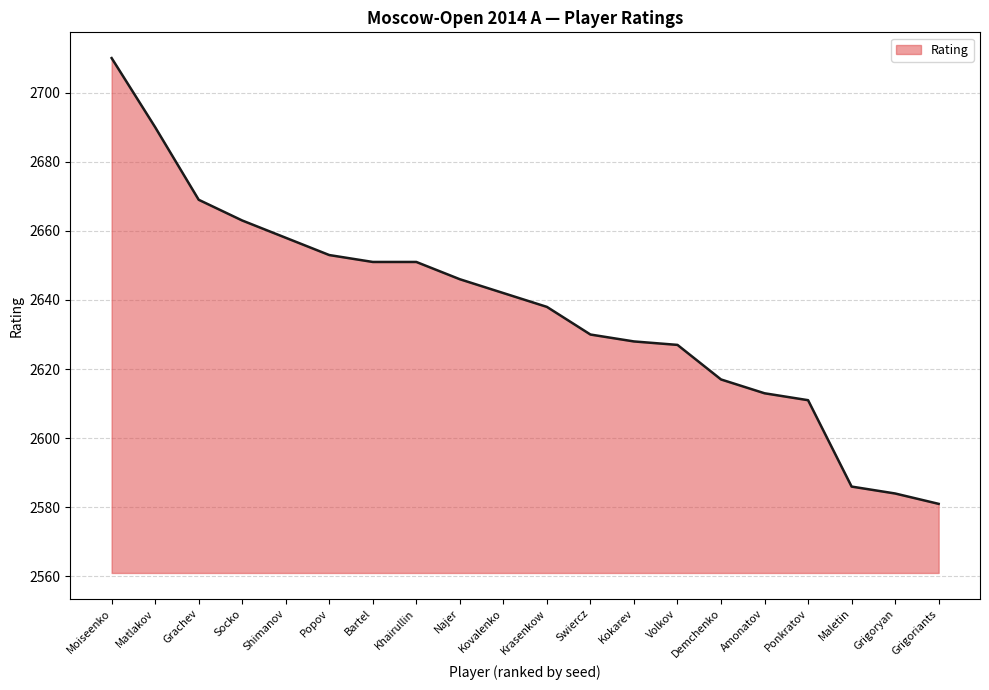

How many lines are shown in the chart?

1